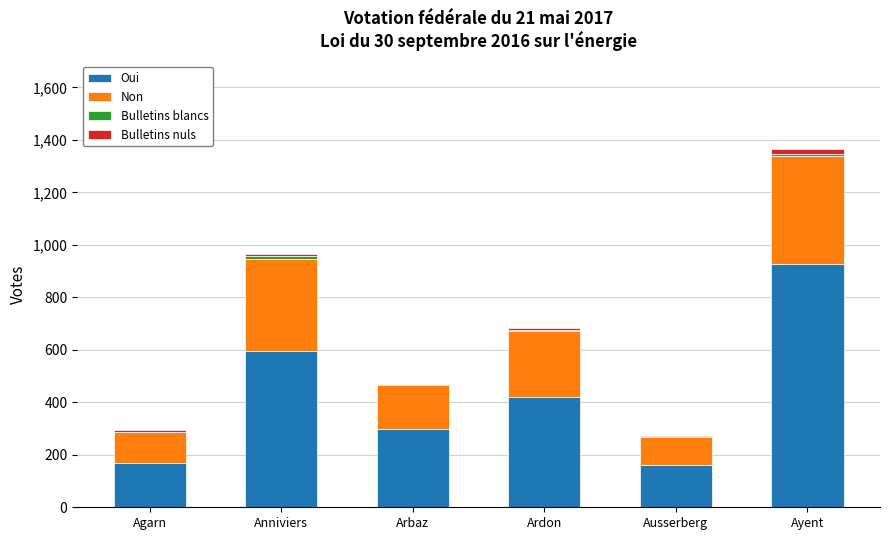

What is the sum of all Oui values?

2575